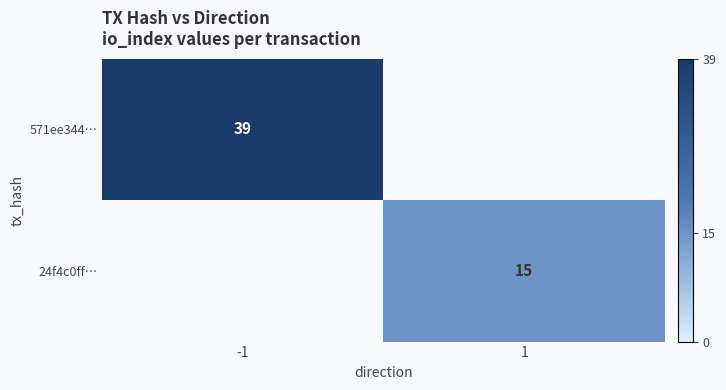

True or false: 24f4c0ff… has a value of 23 at 1.

False